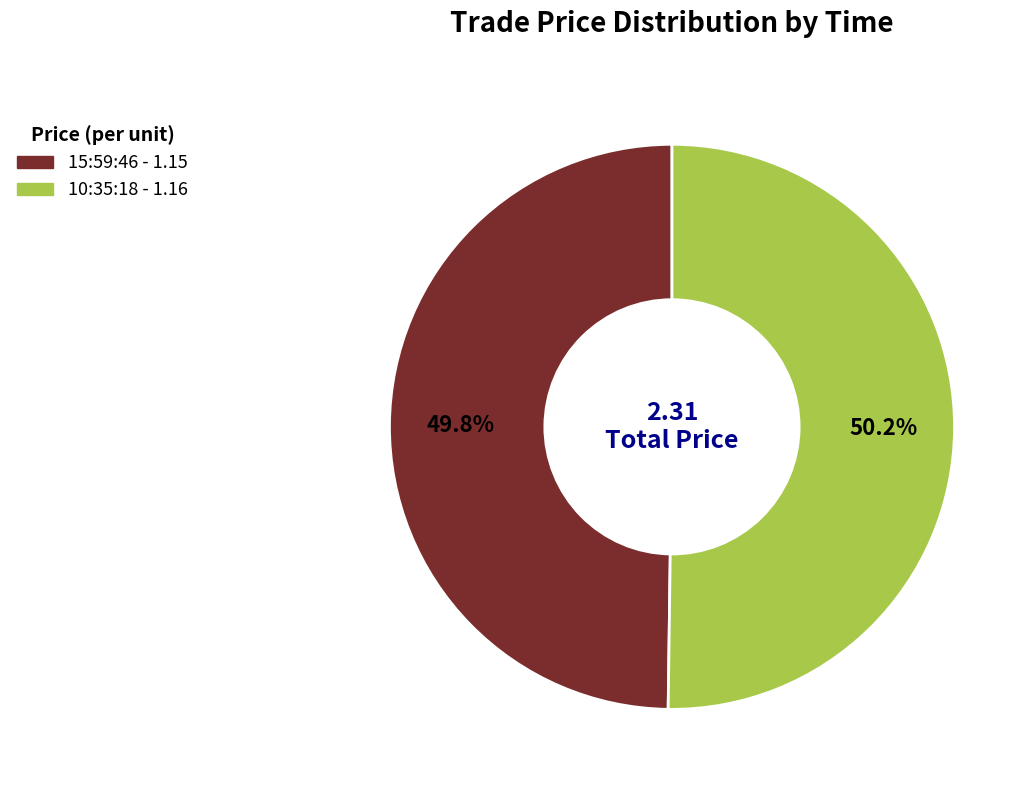

Is there a majority slice in this chart?

Yes